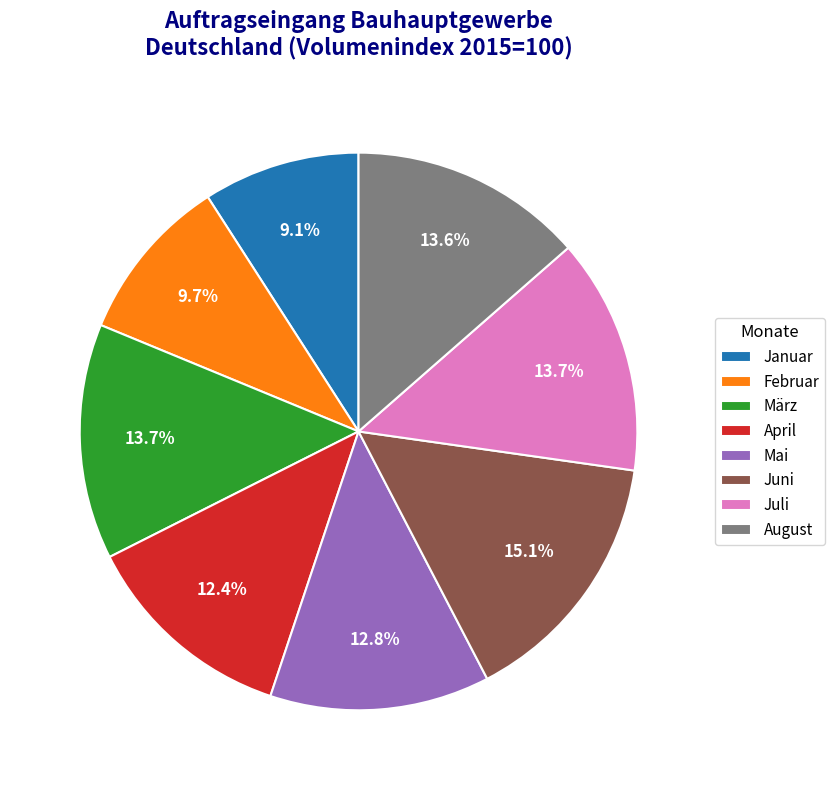

Which category has the biggest portion of the pie?

Juni